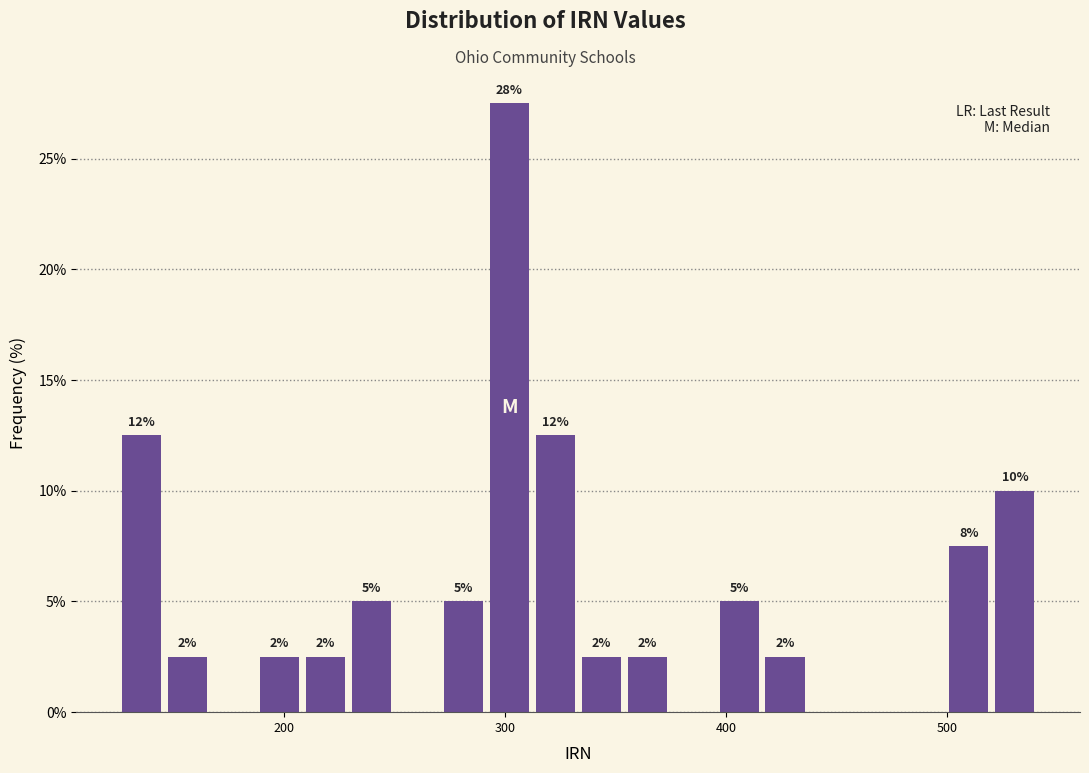

Read against the x-axis, roughly where is the centre of the tallest bar?

300